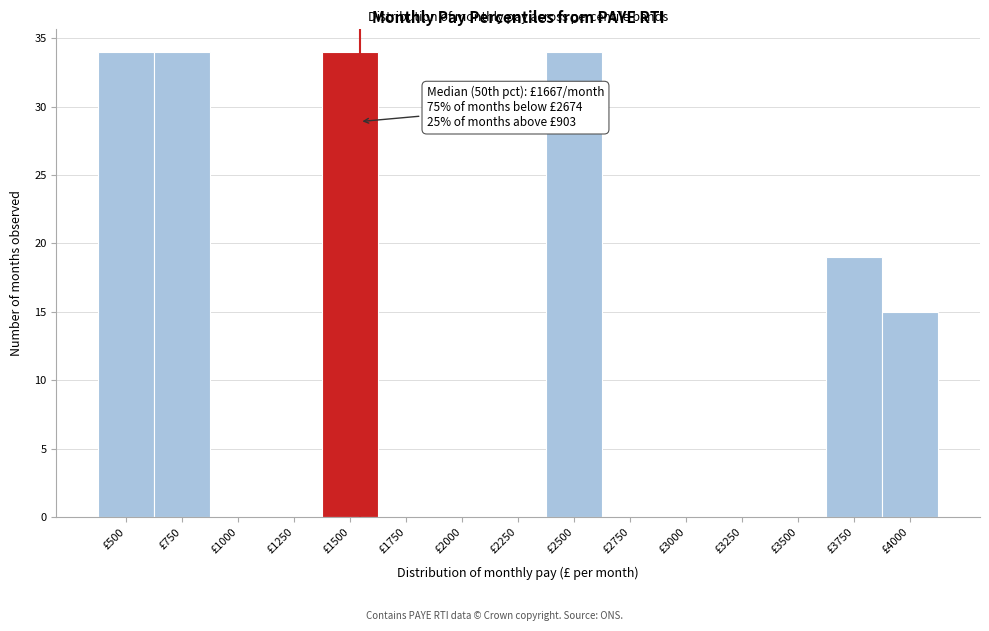

Reading left to right, transcribe all the data shown in this chart.

£500=34	£750=34	£1000=0	£1250=0	£1500=34	£1750=0	£2000=0	£2250=0	£2500=34	£2750=0	£3000=0	£3250=0	£3500=0	£3750=19	£4000=15